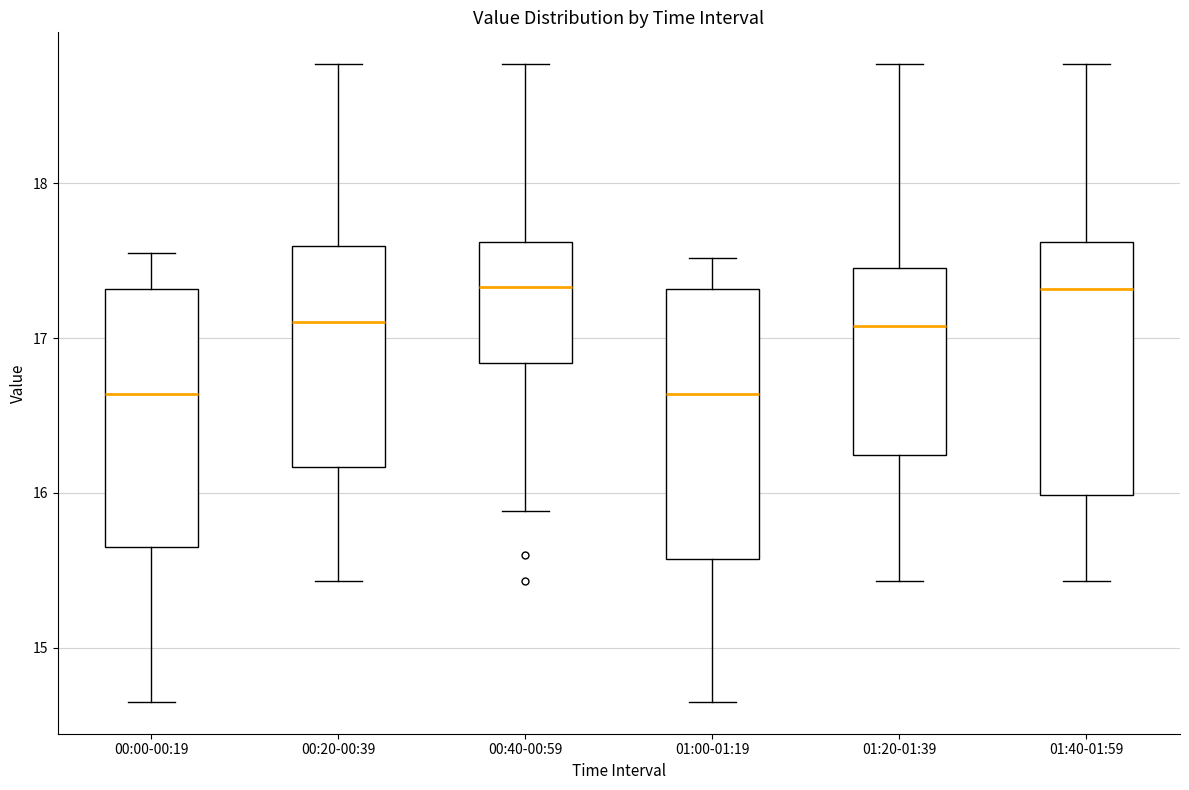

Where is the lower edge of the box for 01:00-01:19 on the y-axis? The values are not printed on the chart, so give them approximately, as read against the axis.

15.6